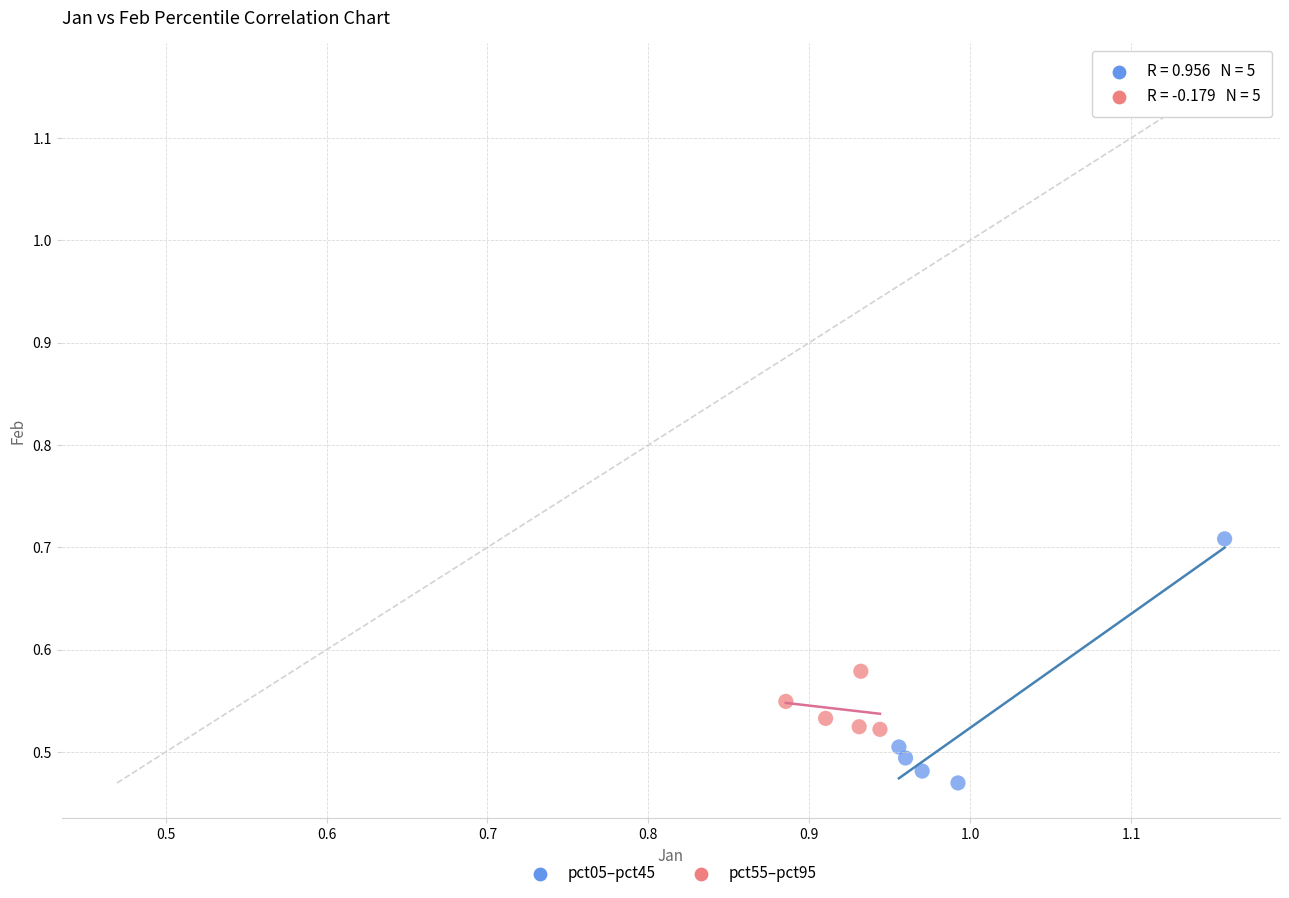

Which series contains the lowest Y value?

pct05–pct45